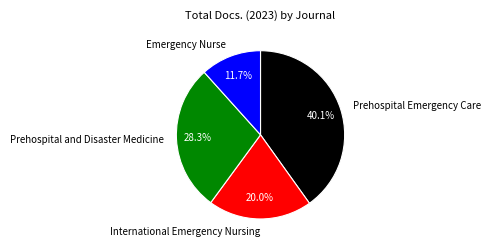

How much of the chart is everything except Emergency Nurse?

88.3%